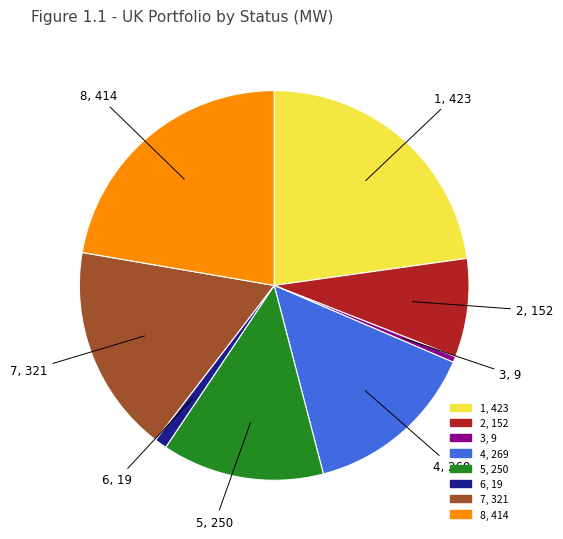

Is there any slice that represents more than half of the pie?

No